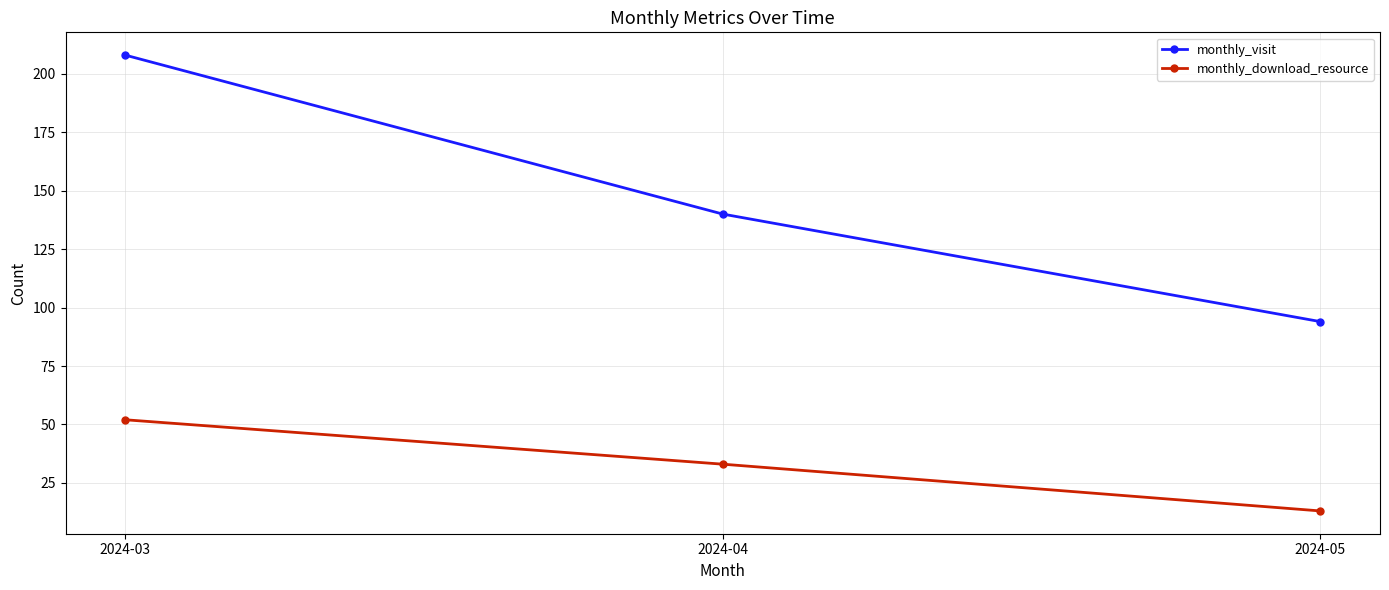

Which series has the largest range (max minus min)?

monthly_visit